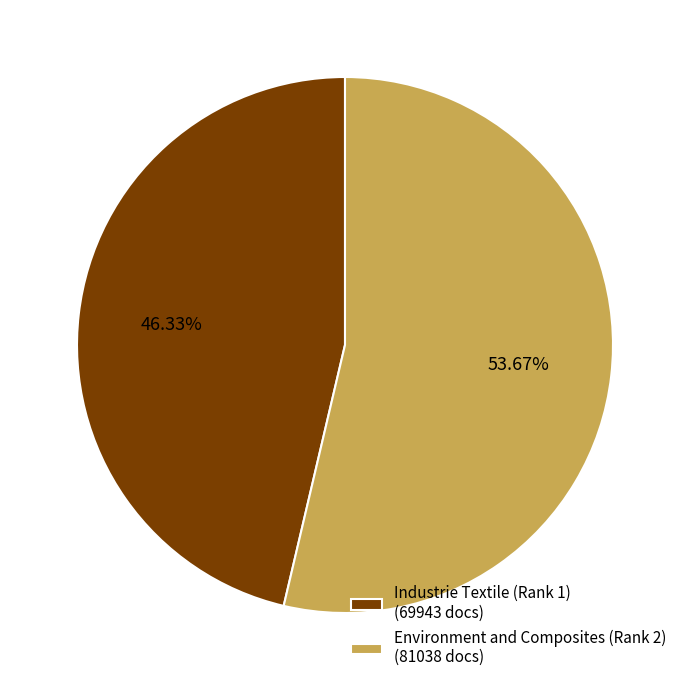

Which has a higher value, Environment and Composites (Rank 2) or Industrie Textile (Rank 1)?

Environment and Composites (Rank 2)